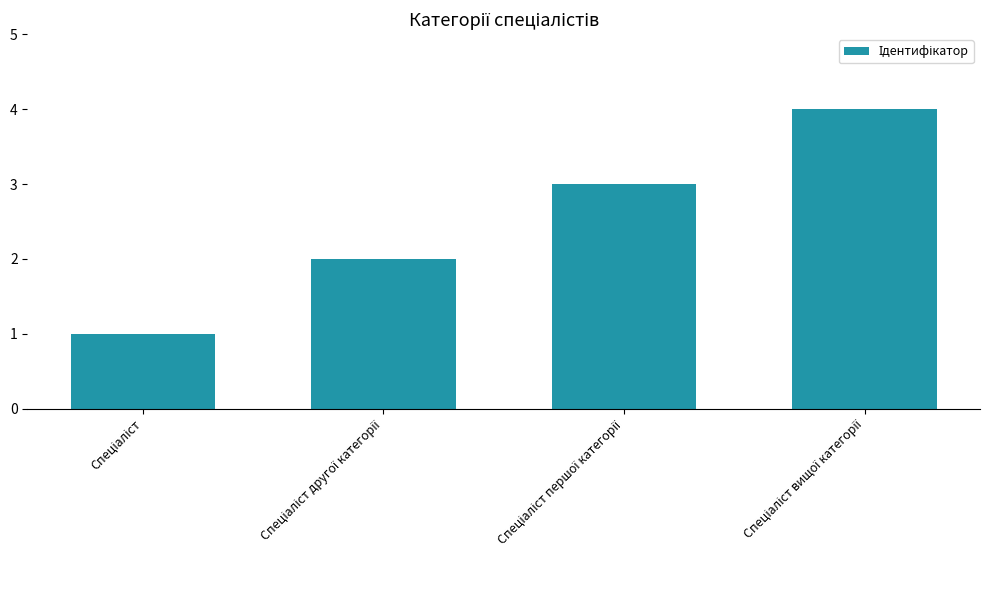

How many categories are shown in the chart?

4